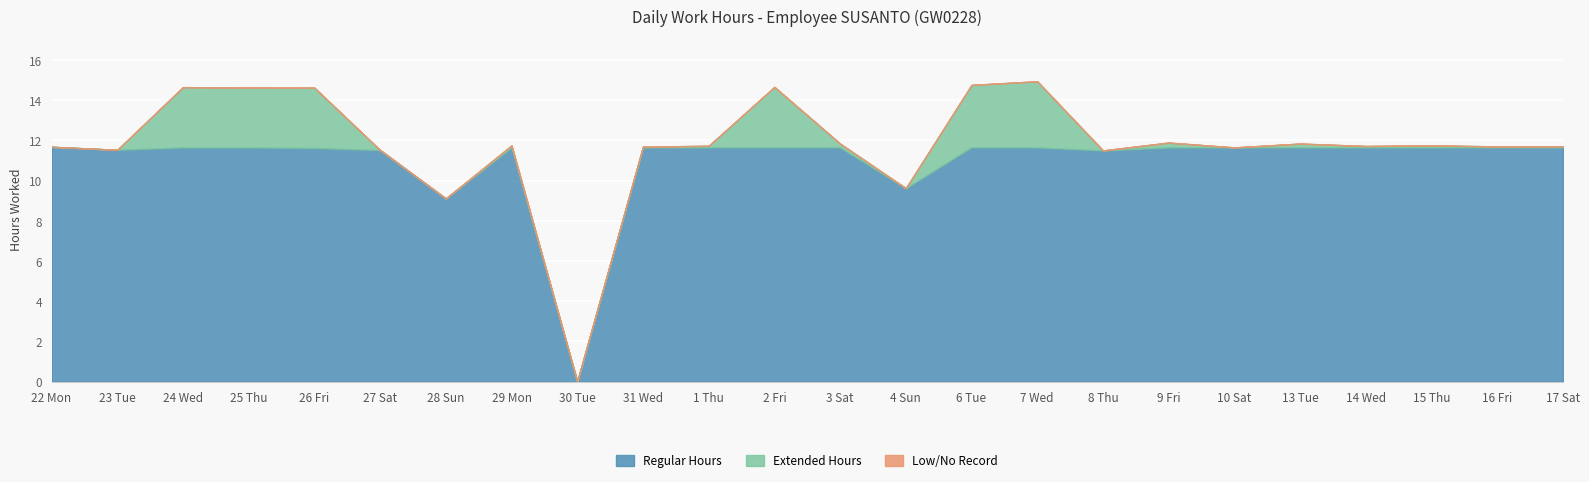

Reading left to right, extract all data points from this chart.

Regular Hours: 22 Mon=11.7	23 Tue=11.5	24 Wed=11.7	25 Thu=11.7	26 Fri=11.6	27 Sat=11.5	28 Sun=9.1	29 Mon=11.7	30 Tue=0.0	31 Wed=11.7	1 Thu=11.7	2 Fri=11.7	3 Sat=11.7	4 Sun=9.6	6 Tue=11.7	7 Wed=11.7	8 Thu=11.5	9 Fri=11.7	10 Sat=11.7	13 Tue=11.7	14 Wed=11.7	15 Thu=11.7	16 Fri=11.7	17 Sat=11.7
Extended Hours: 22 Mon=0.0	23 Tue=0.0	24 Wed=3.0	25 Thu=3.0	26 Fri=3.0	27 Sat=0.0	28 Sun=0.0	29 Mon=0.1	30 Tue=0.0	31 Wed=0.0	1 Thu=0.1	2 Fri=3.0	3 Sat=0.2	4 Sun=0.0	6 Tue=3.1	7 Wed=3.3	8 Thu=0.0	9 Fri=0.2	10 Sat=0.0	13 Tue=0.2	14 Wed=0.1	15 Thu=0.1	16 Fri=0.1	17 Sat=0.1
Low/No Record: 22 Mon=0.0	23 Tue=0.0	24 Wed=0.0	25 Thu=0.0	26 Fri=0.0	27 Sat=0.0	28 Sun=0.0	29 Mon=0.0	30 Tue=0.0	31 Wed=0.0	1 Thu=0.0	2 Fri=0.0	3 Sat=0.0	4 Sun=0.0	6 Tue=0.0	7 Wed=0.0	8 Thu=0.0	9 Fri=0.0	10 Sat=0.0	13 Tue=0.0	14 Wed=0.0	15 Thu=0.0	16 Fri=0.0	17 Sat=0.0